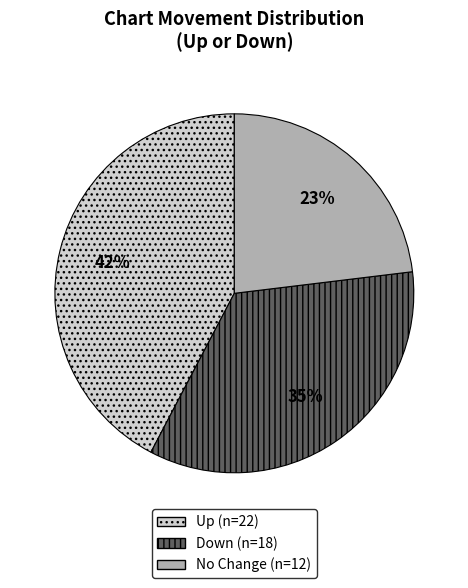

To the nearest percent, what is the difference between the largest and smallest slice percentages?

19%